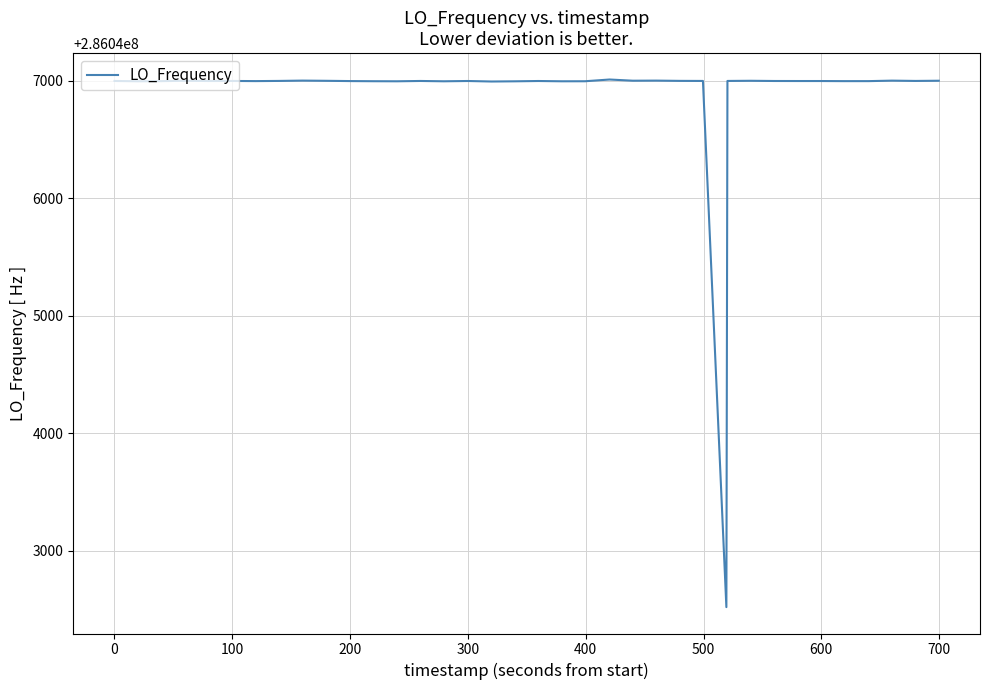

What is the greatest value displayed?

286047011.9